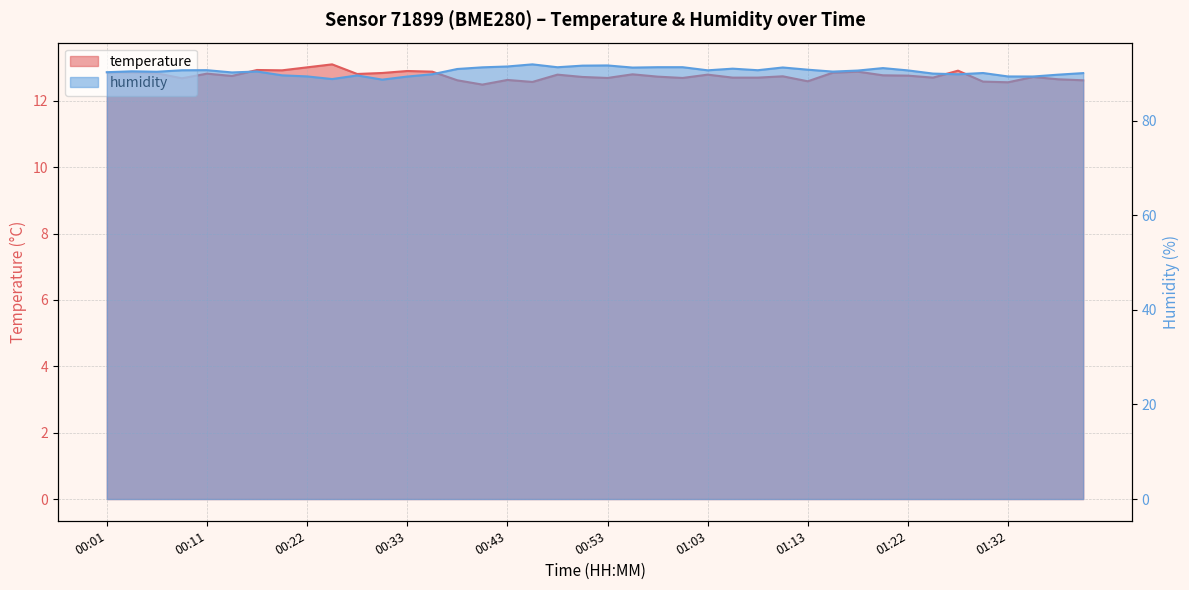

Where does the humidity series first go above 90?

00:01